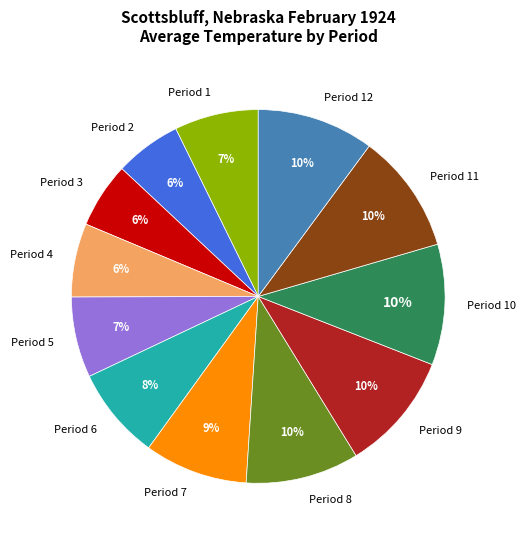

To the nearest percent, what percentage of the pie is Period 9?

10%